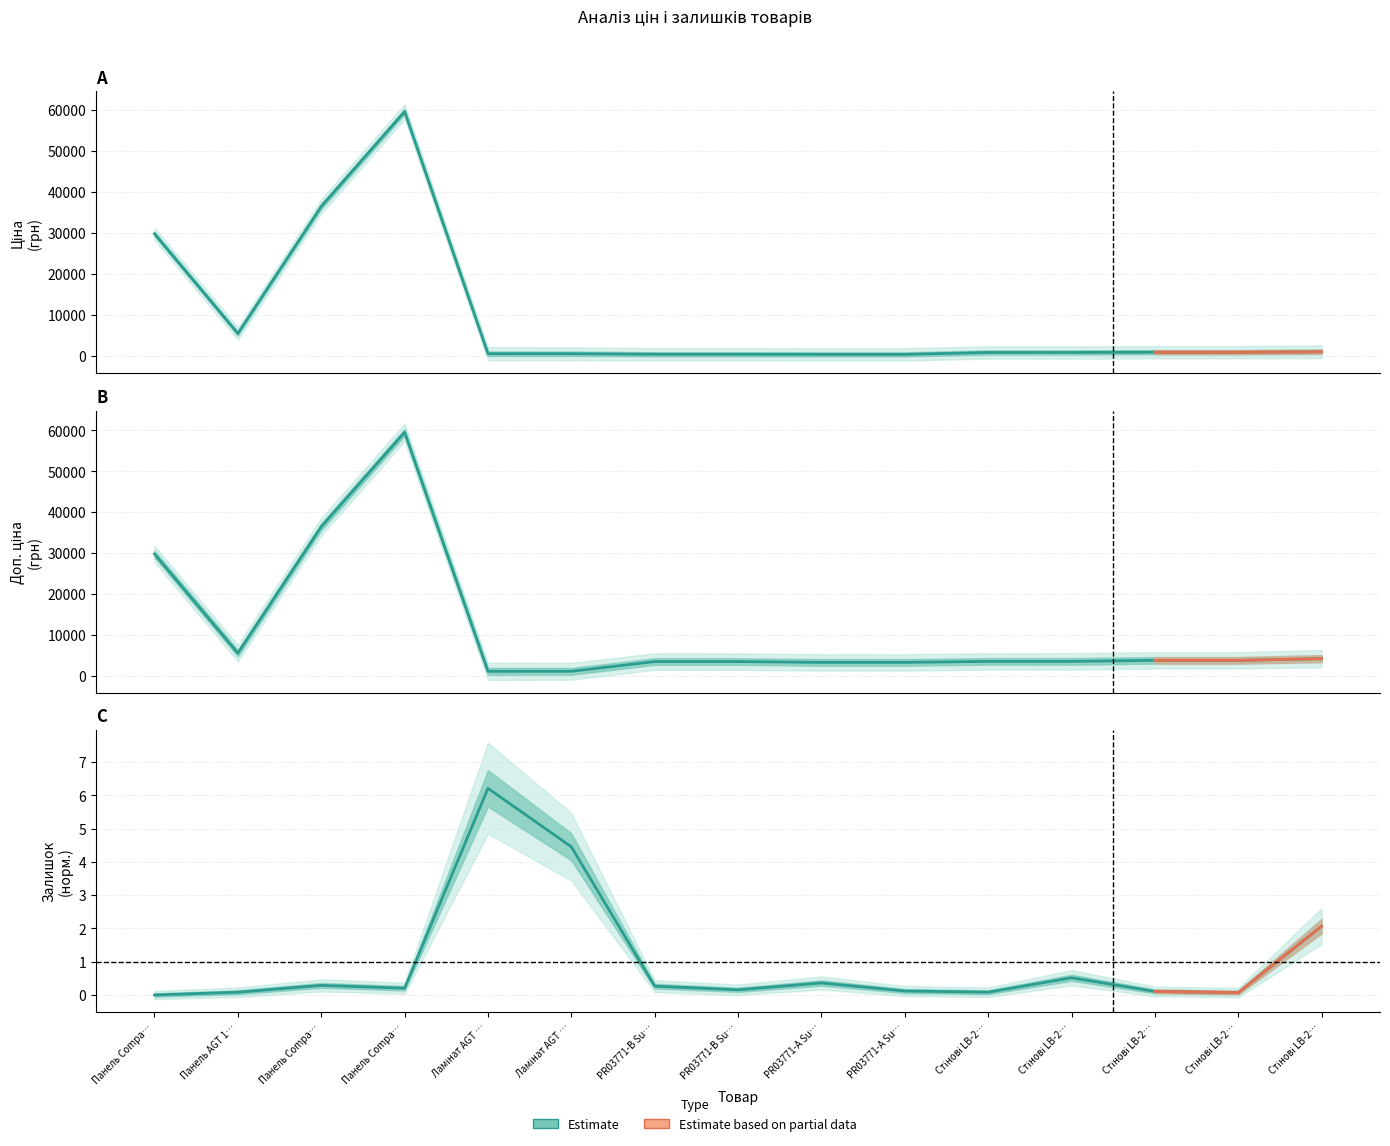

The Залишок / Сер. (Estimate) series shows 0.1 at Стінові LB-2…. True or false?

True